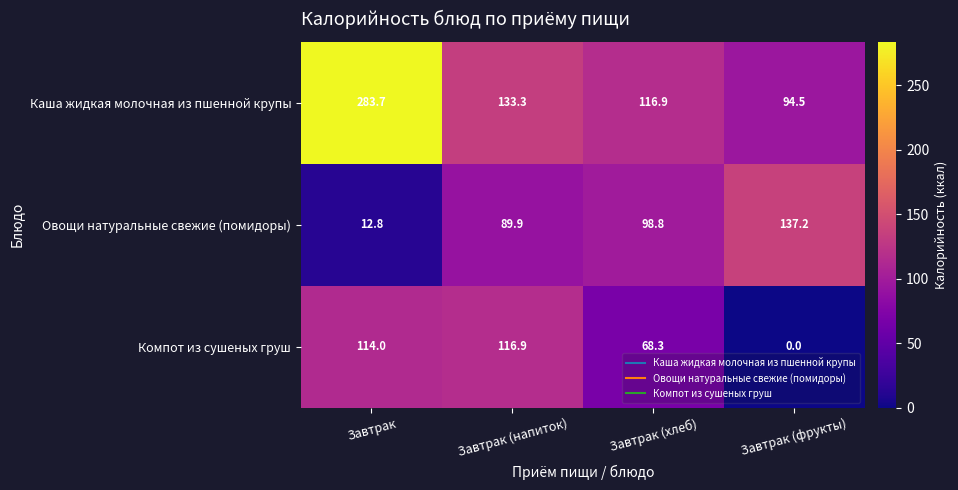

Between Завтрак (напиток) and Завтрак (хлеб), which series saw the biggest shift?

Компот из сушеных груш